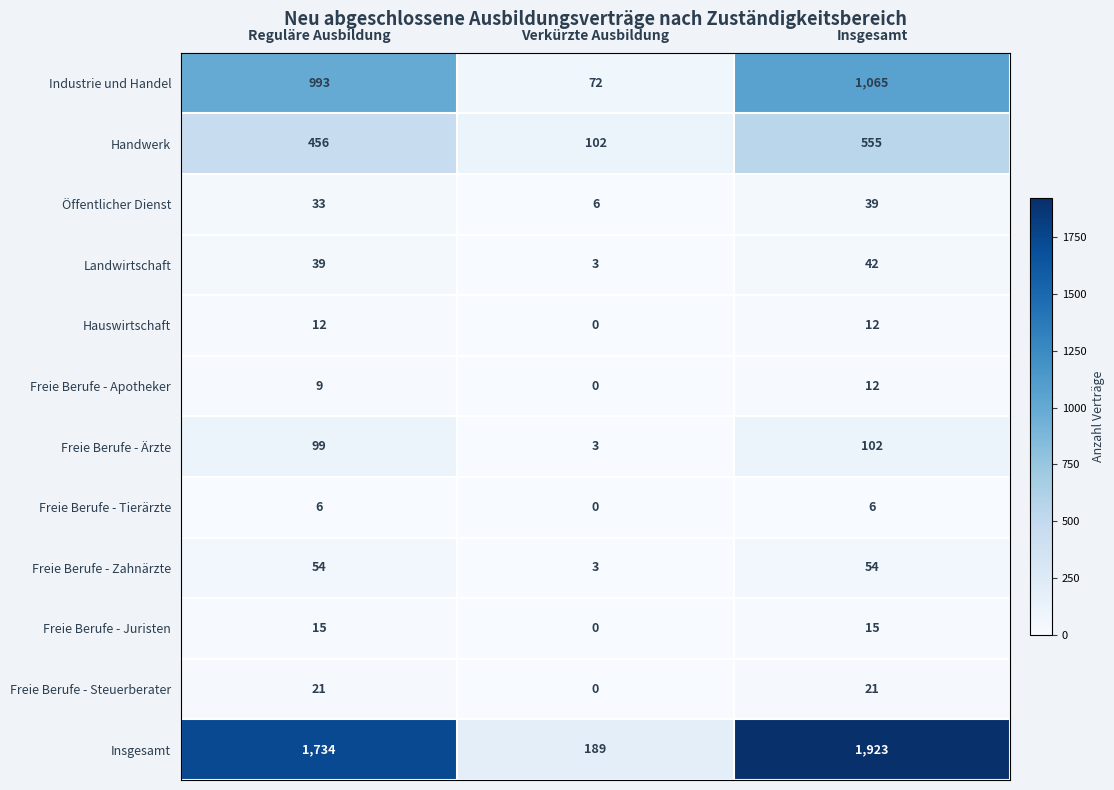

Between Verkürzte Ausbildung and Insgesamt, which series saw the biggest shift?

Insgesamt